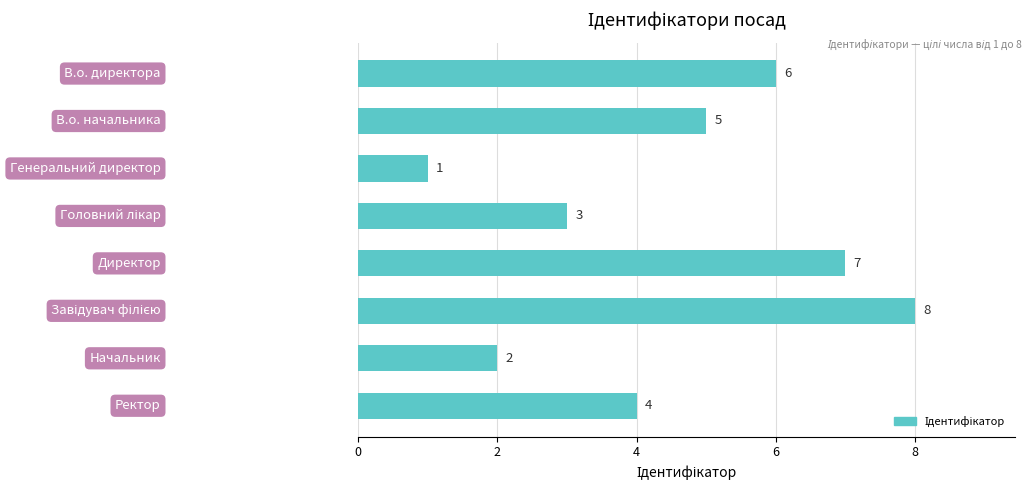

What is the sum of all values?

36